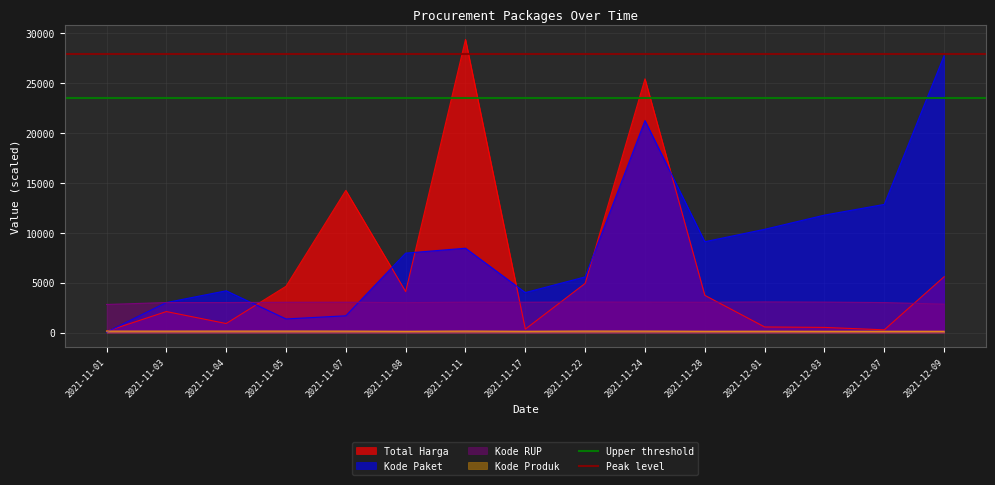

True or false: Kode RUP and Kode Produk cross at least once.

False